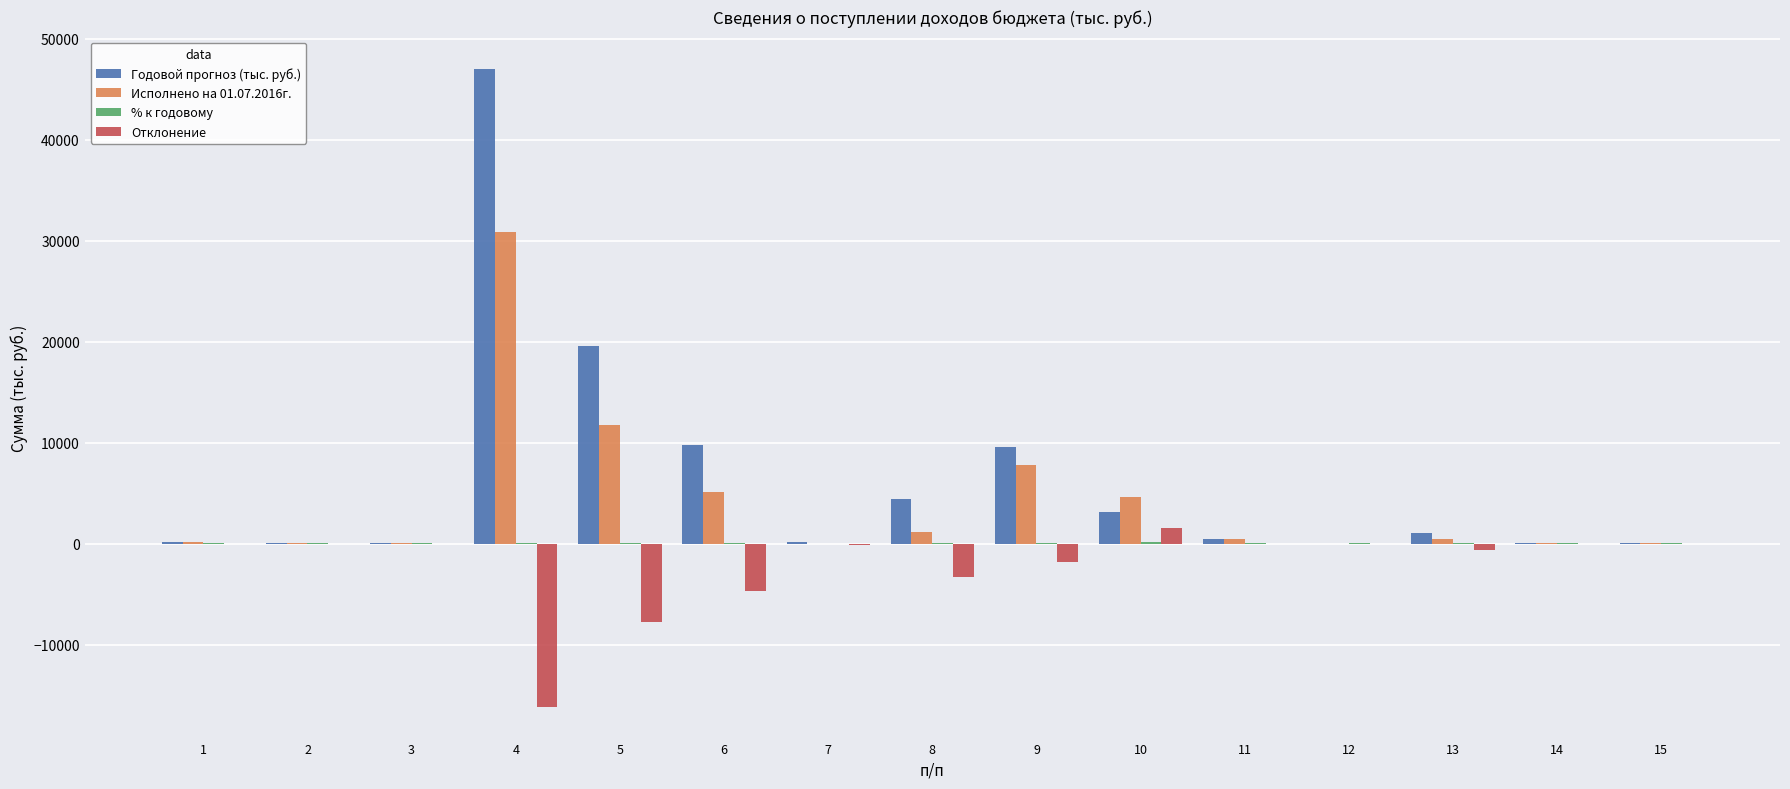

Is the value of Отклонение at 5 greater than the value of Исполнено на 01.07.2016г. at 10?

No